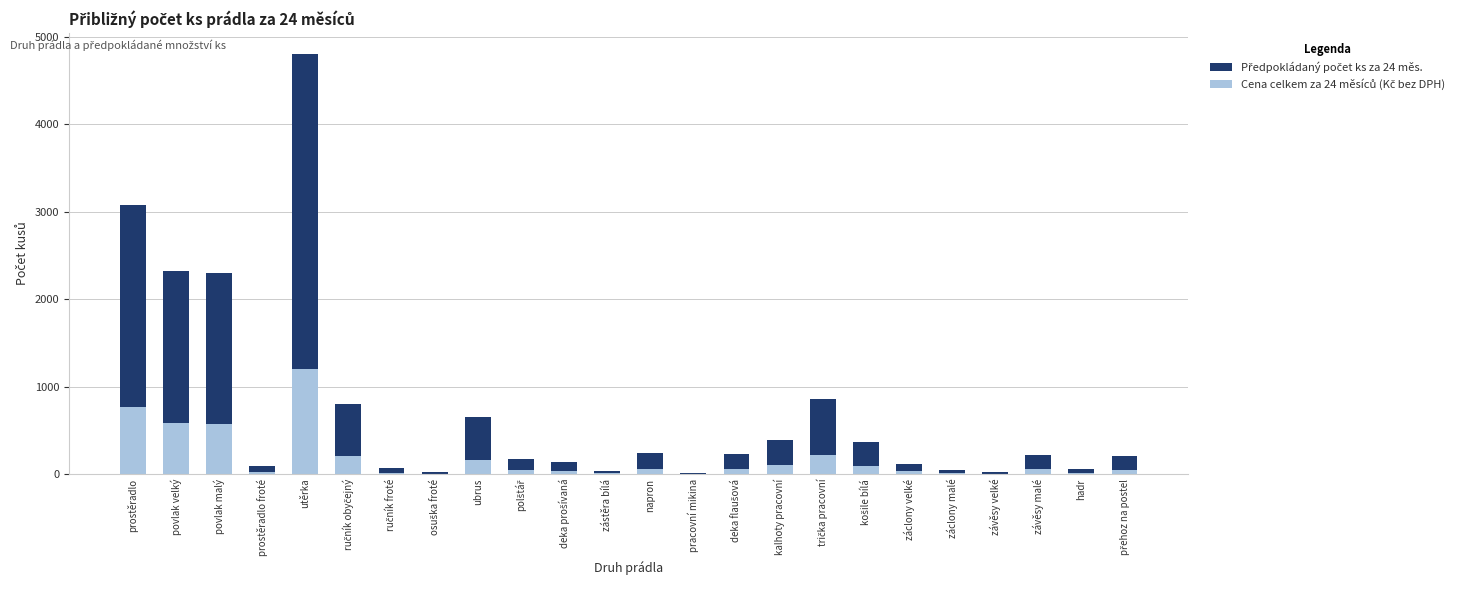

What is the difference between the Cena celkem za 24 měsíců (Kč bez DPH) values at košile bílá and polštář?

49